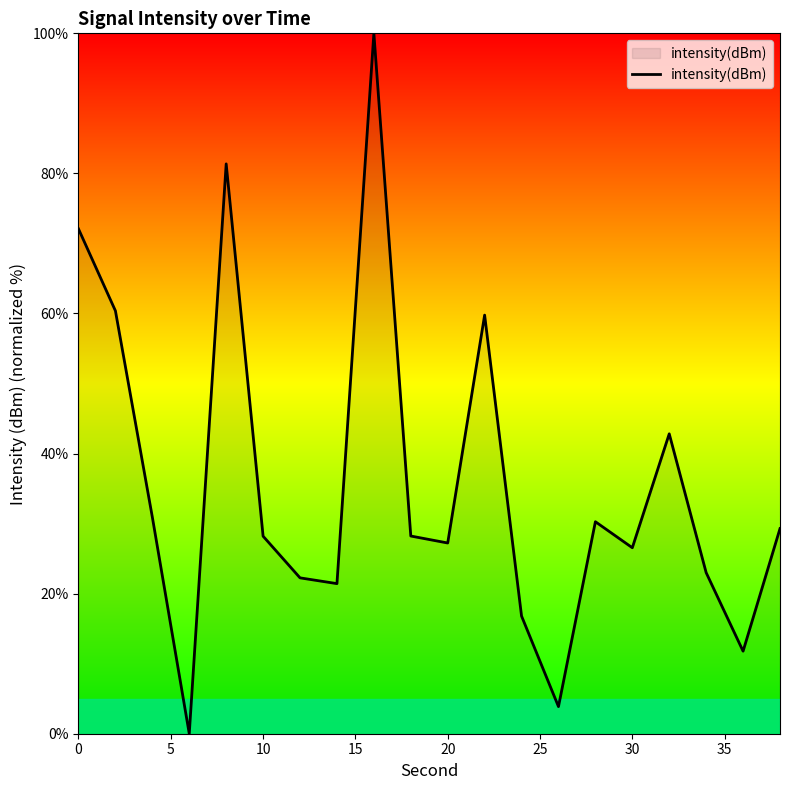

What is the difference between the maximum and minimum values?

100.0